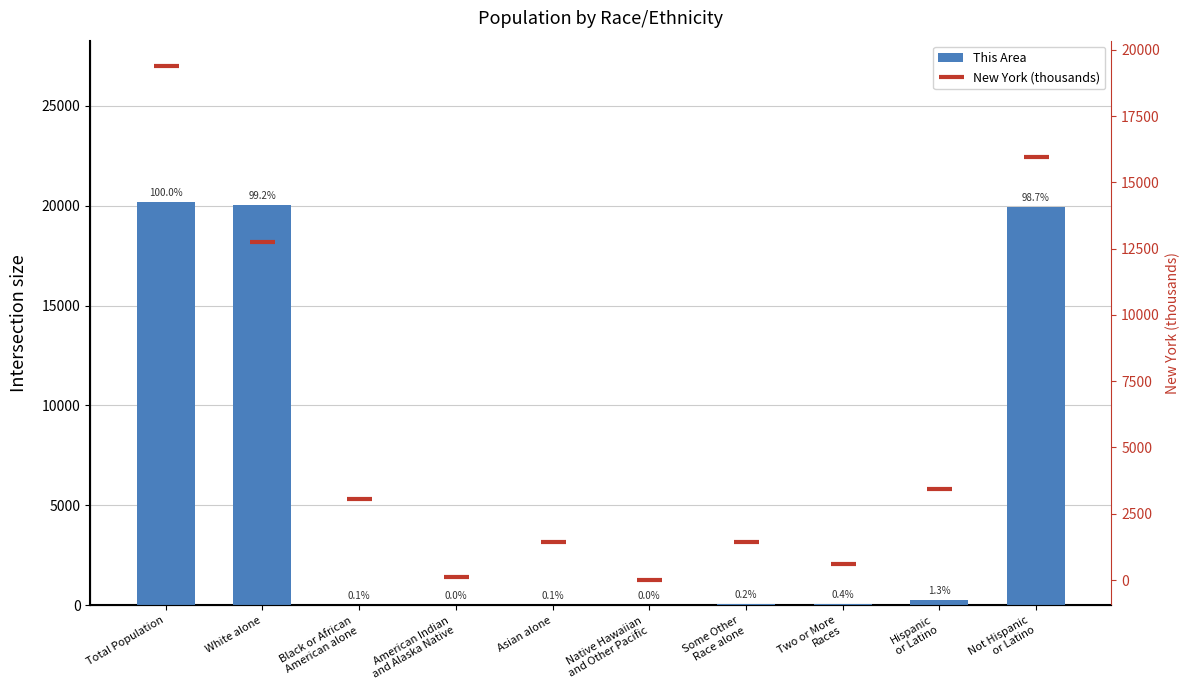

Does the chart contain any negative values?

No